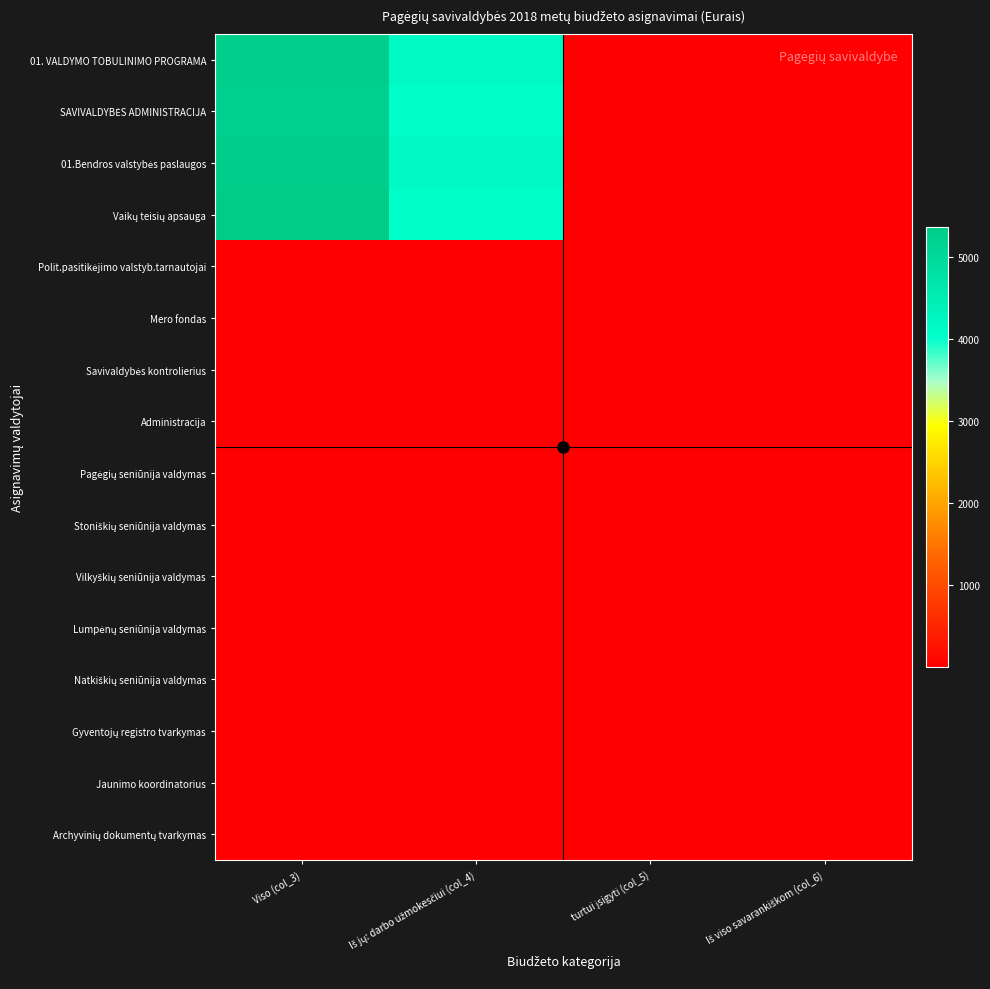

Between Iš jų: darbo užmokesčiui (col_4) and Iš viso savarankiškom (col_6), which series saw the biggest shift?

01. VALDYMO TOBULINIMO PROGRAMA